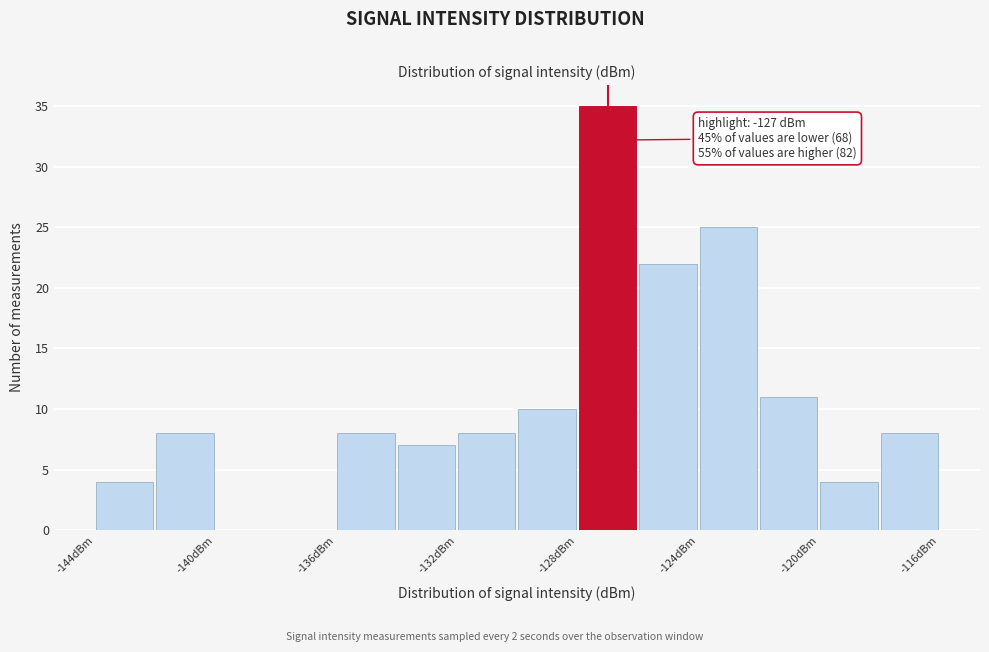

Over which range of the x-axis is the bar tallest?

-128 to -126